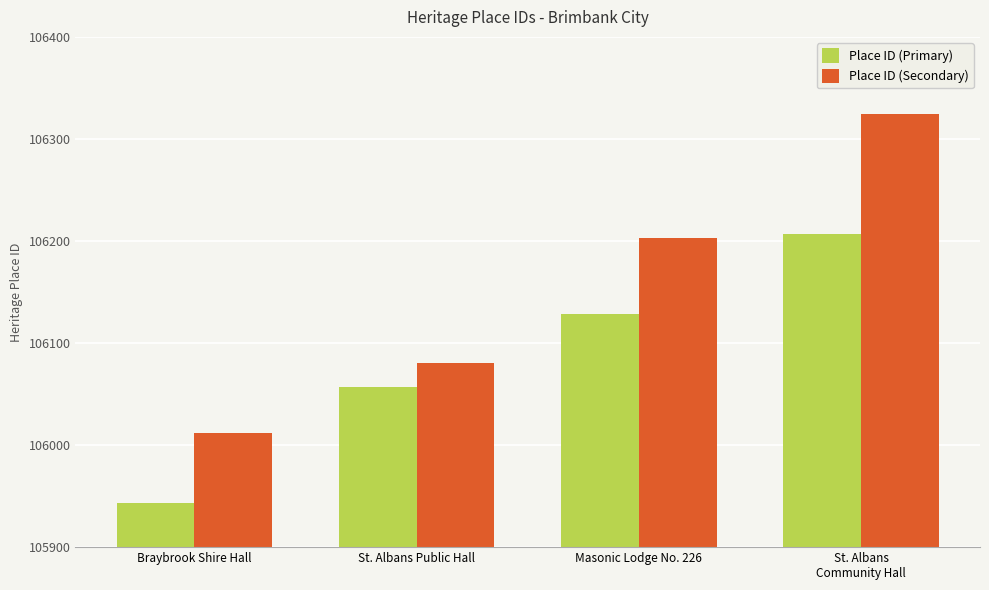

At which category is the sum across all series the highest?

St. Albans
Community Hall